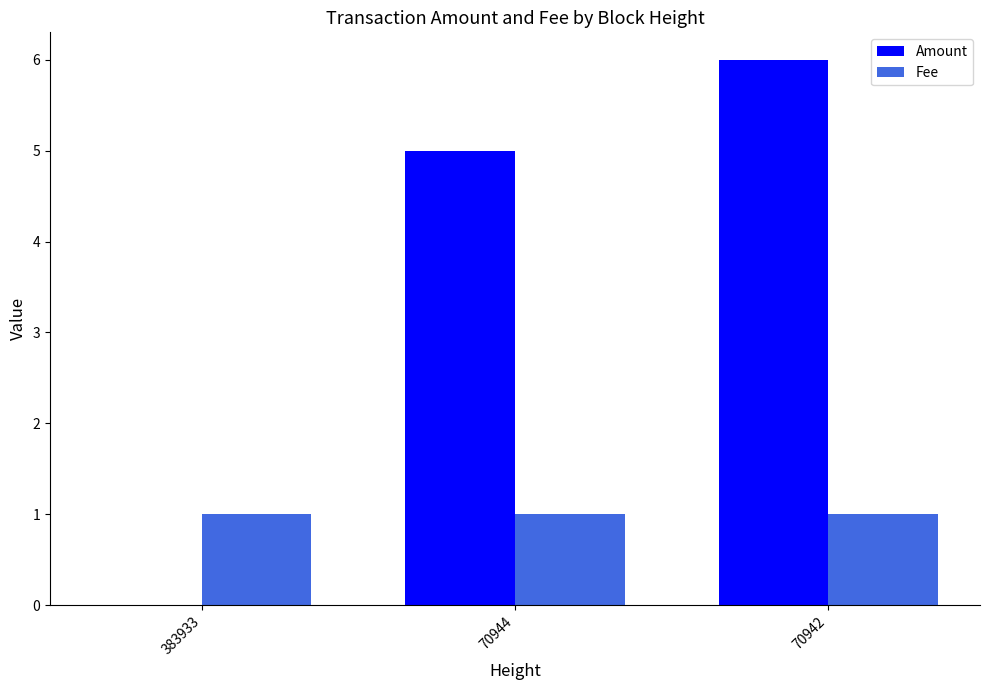

Count the number of categories in the chart.

3